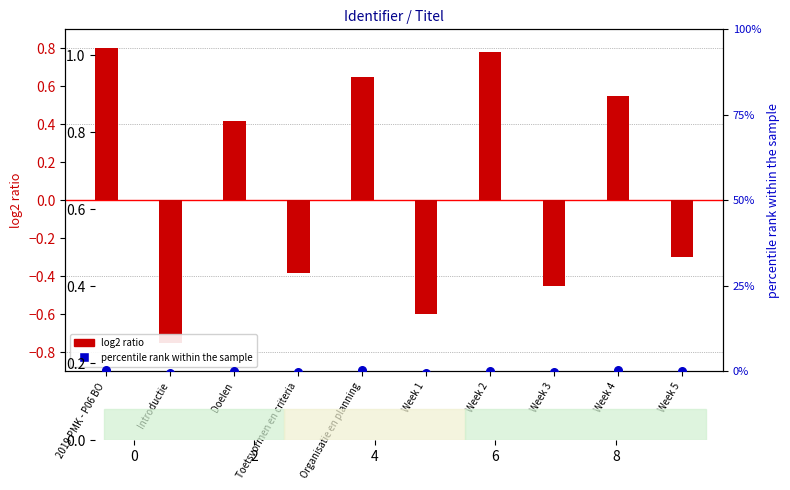

At how many categories does at least one series exceed 0?

6